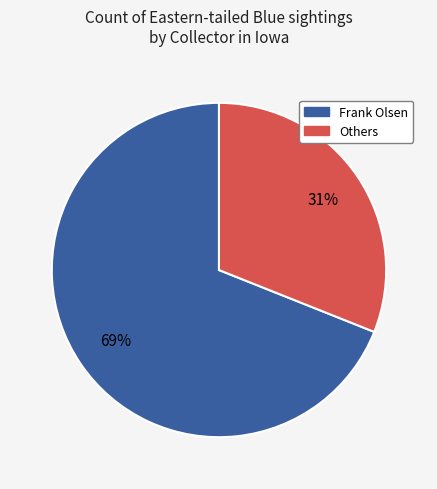

How many segments does this pie chart have?

2